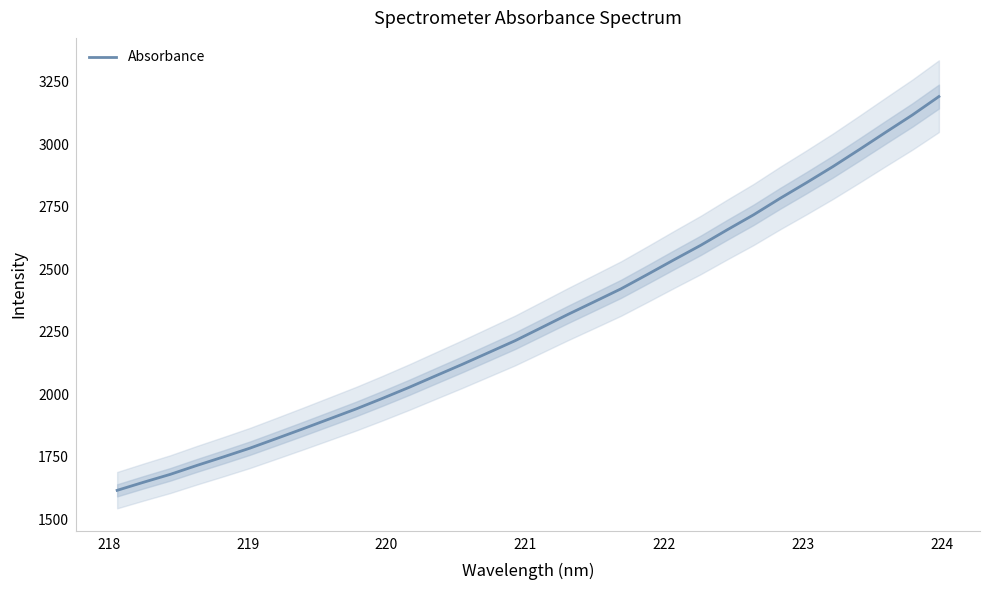

How many values are below 2266?

16